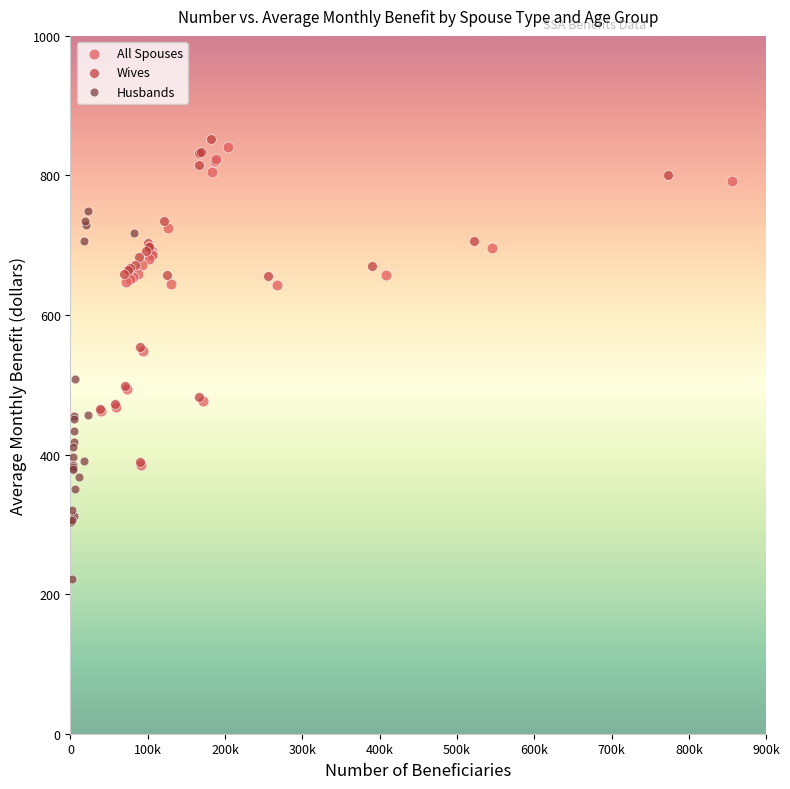

Which series contains the lowest Y value?

Husbands